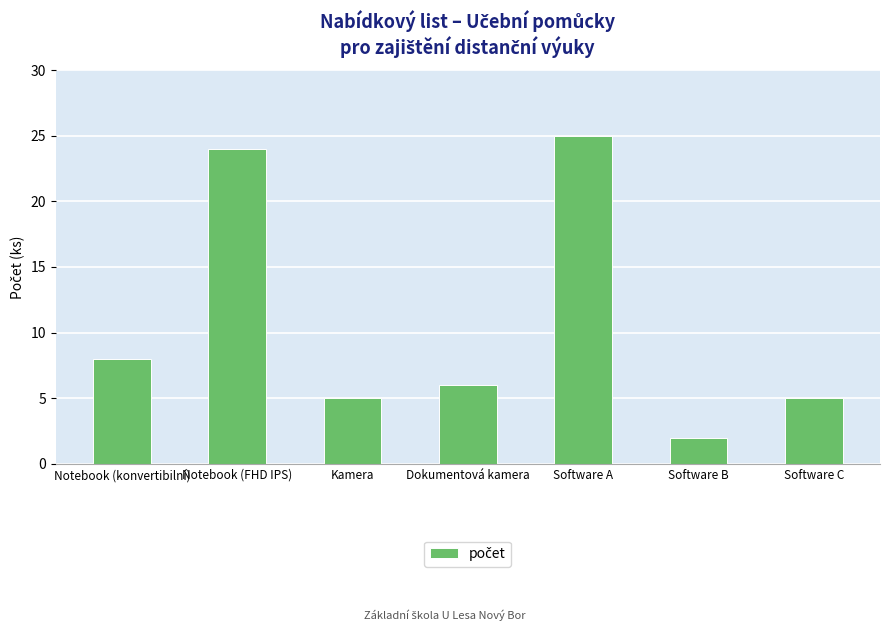

Between Notebook (konvertibilní) and Dokumentová kamera, which is larger?

Notebook (konvertibilní)